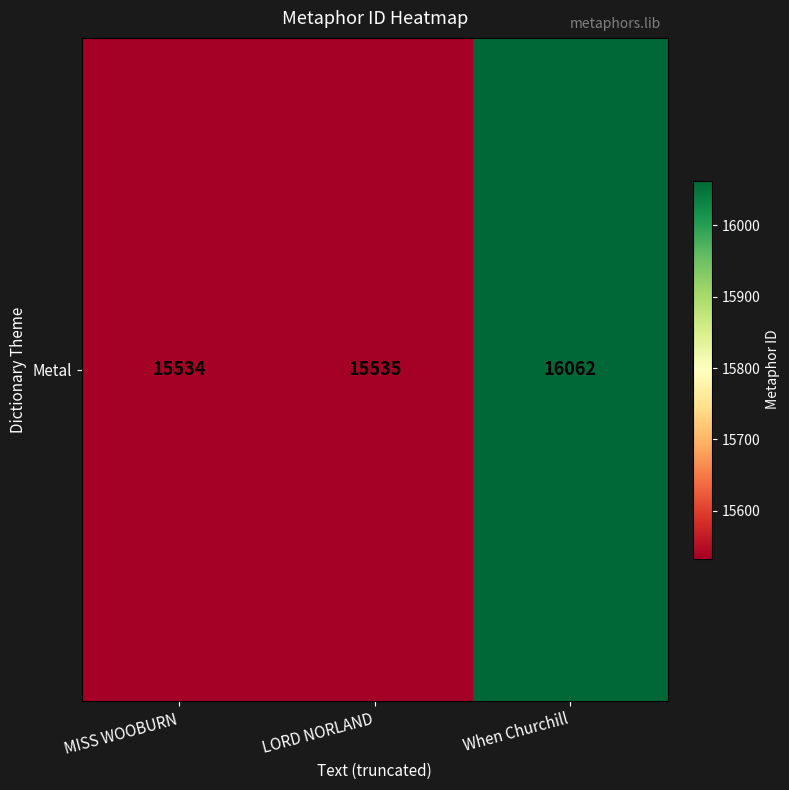

What is the difference between the second highest and minimum values?

1